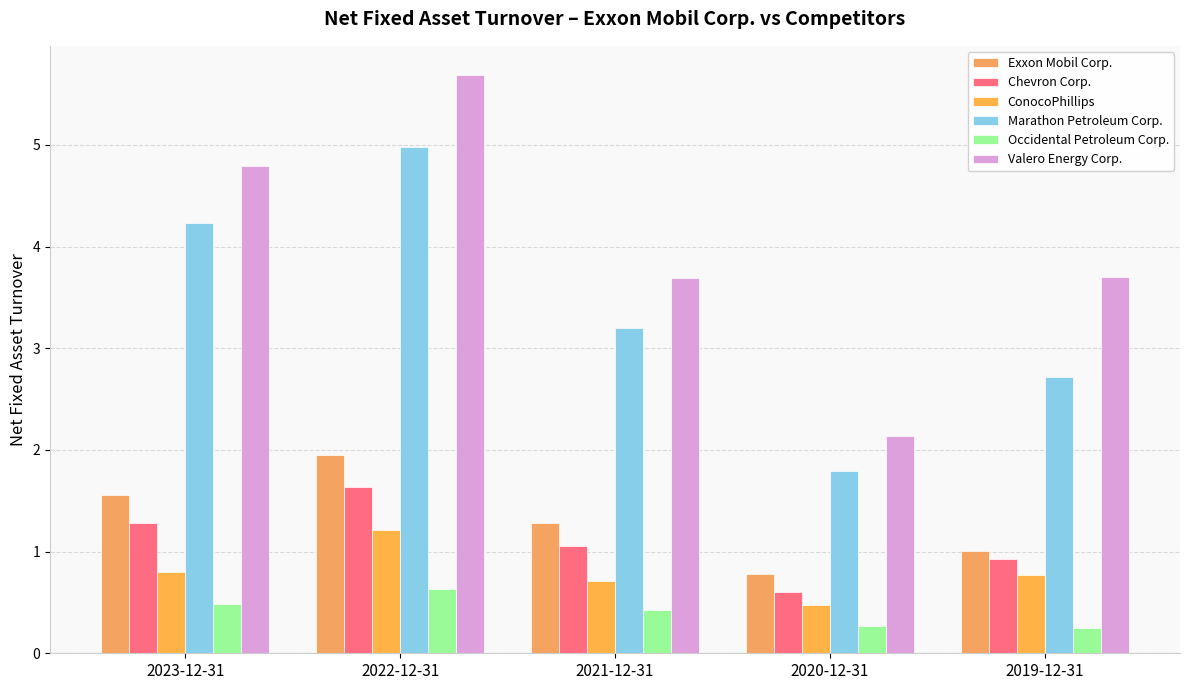

Reading left to right, transcribe all the data shown in this chart.

Exxon Mobil Corp.: 2023-12-31=1.6	2022-12-31=1.9	2021-12-31=1.3	2020-12-31=0.8	2019-12-31=1.0
Chevron Corp.: 2023-12-31=1.3	2022-12-31=1.6	2021-12-31=1.1	2020-12-31=0.6	2019-12-31=0.9
ConocoPhillips: 2023-12-31=0.8	2022-12-31=1.2	2021-12-31=0.7	2020-12-31=0.5	2019-12-31=0.8
Marathon Petroleum Corp.: 2023-12-31=4.2	2022-12-31=5.0	2021-12-31=3.2	2020-12-31=1.8	2019-12-31=2.7
Occidental Petroleum Corp.: 2023-12-31=0.5	2022-12-31=0.6	2021-12-31=0.4	2020-12-31=0.3	2019-12-31=0.2
Valero Energy Corp.: 2023-12-31=4.8	2022-12-31=5.7	2021-12-31=3.7	2020-12-31=2.1	2019-12-31=3.7